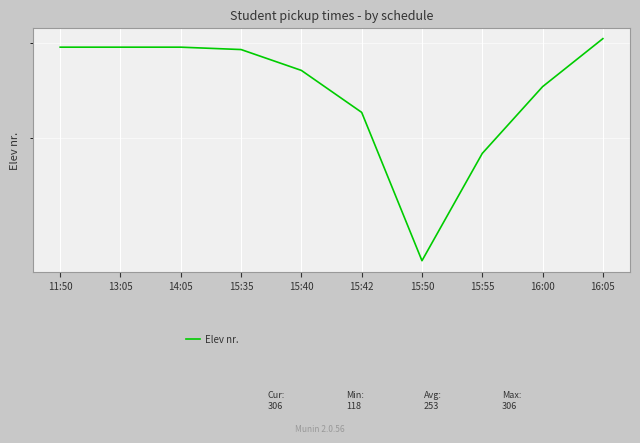

What is the value of the 1st point from the left?

295